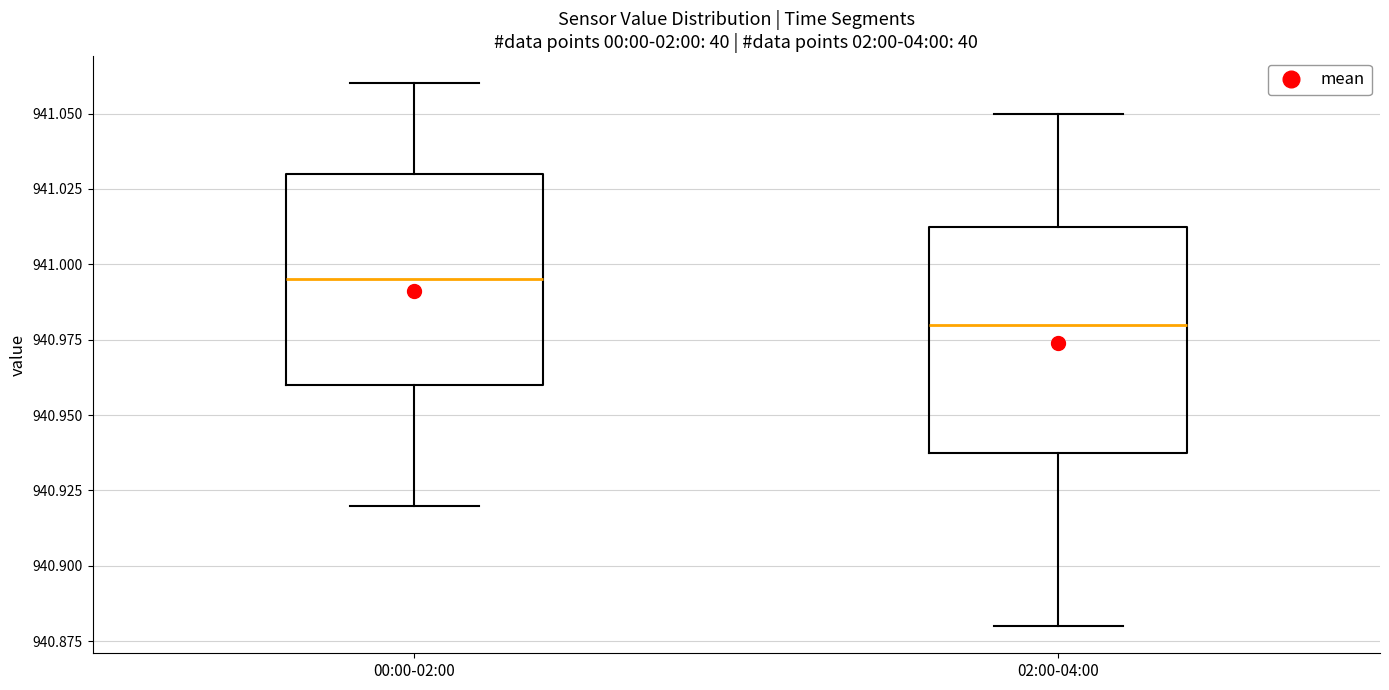

Where does the upper whisker of the box for 02:00-04:00 end on the y-axis? The values are not printed on the chart, so give them approximately, as read against the axis.

941.050